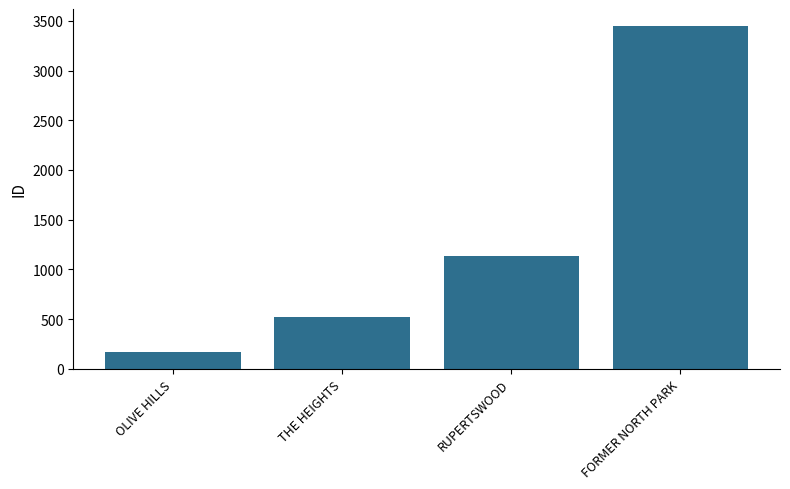

Is it true that the value at FORMER NORTH PARK is 3447?

True